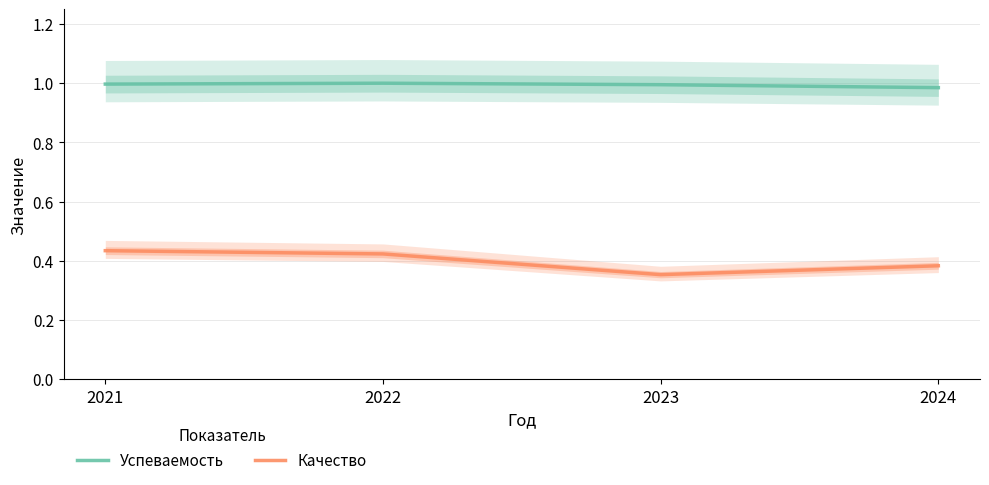

The value of Успеваемость at 2024 is 1.0. True or false?

True